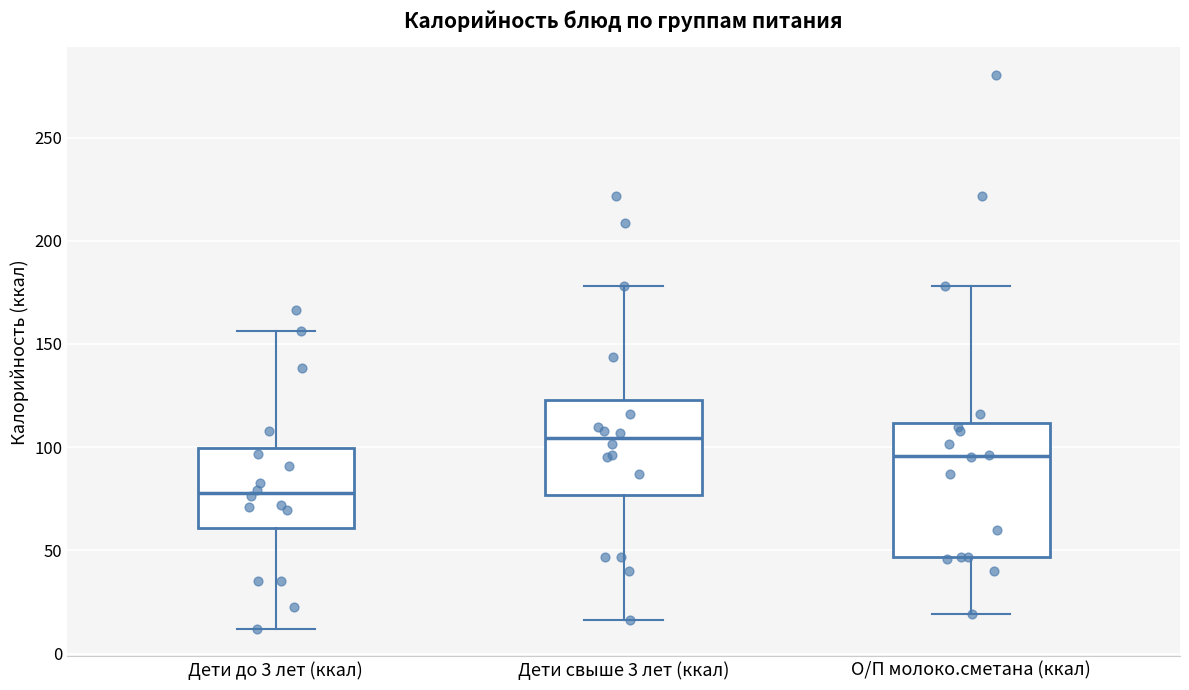

Reading left to right, read every box against the y-axis: the position of its median line, the range the box covers, and the ends of its whiskers. The values are not printed on the chart, so give them approximately, as read against the axis.

Дети до 3 лет (ккал): median 80, box 60 to 100, whiskers 10 to 155
Дети свыше 3 лет (ккал): median 105, box 75 to 125, whiskers 15 to 180
О/П молоко.сметана (ккал): median 95, box 45 to 110, whiskers 20 to 180